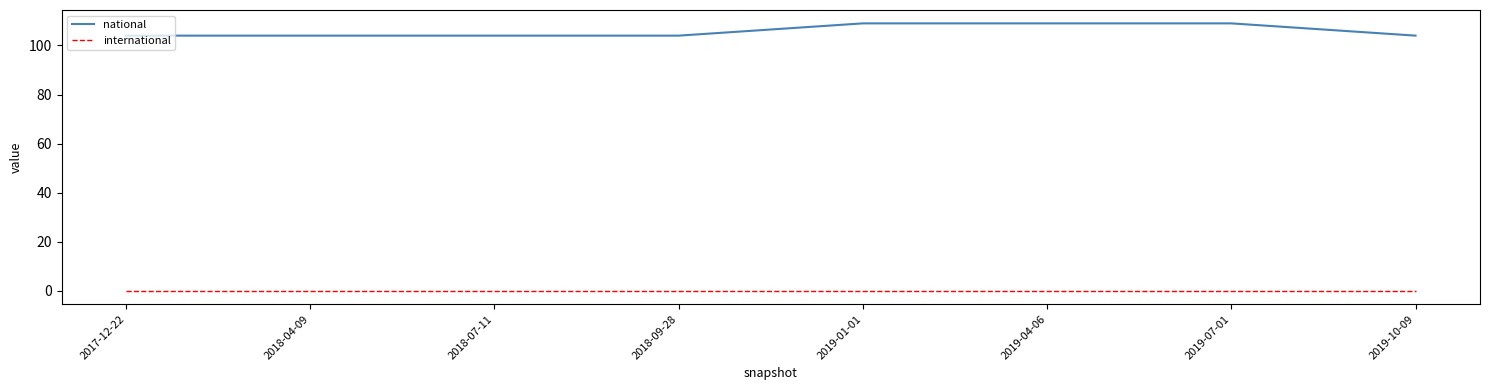

What are all the series names shown in the legend?

national, international